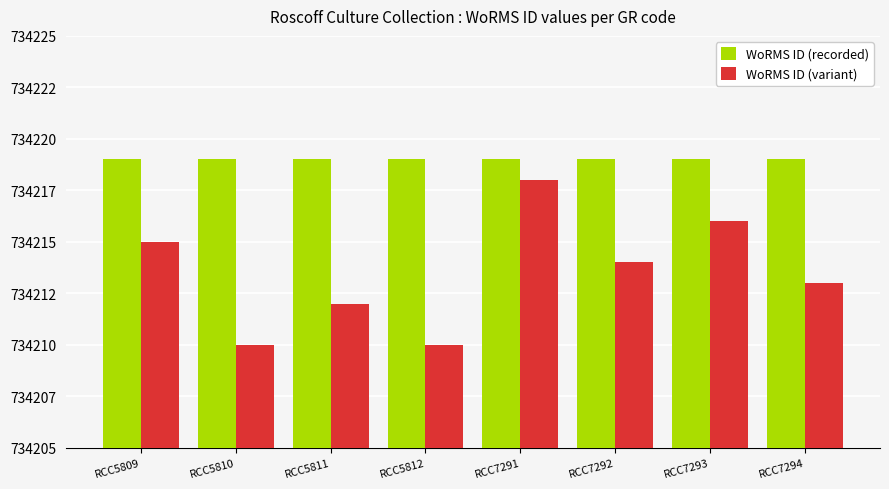

Is the value of WoRMS ID (variant) at RCC5812 greater than the value of WoRMS ID (recorded) at RCC7291?

No